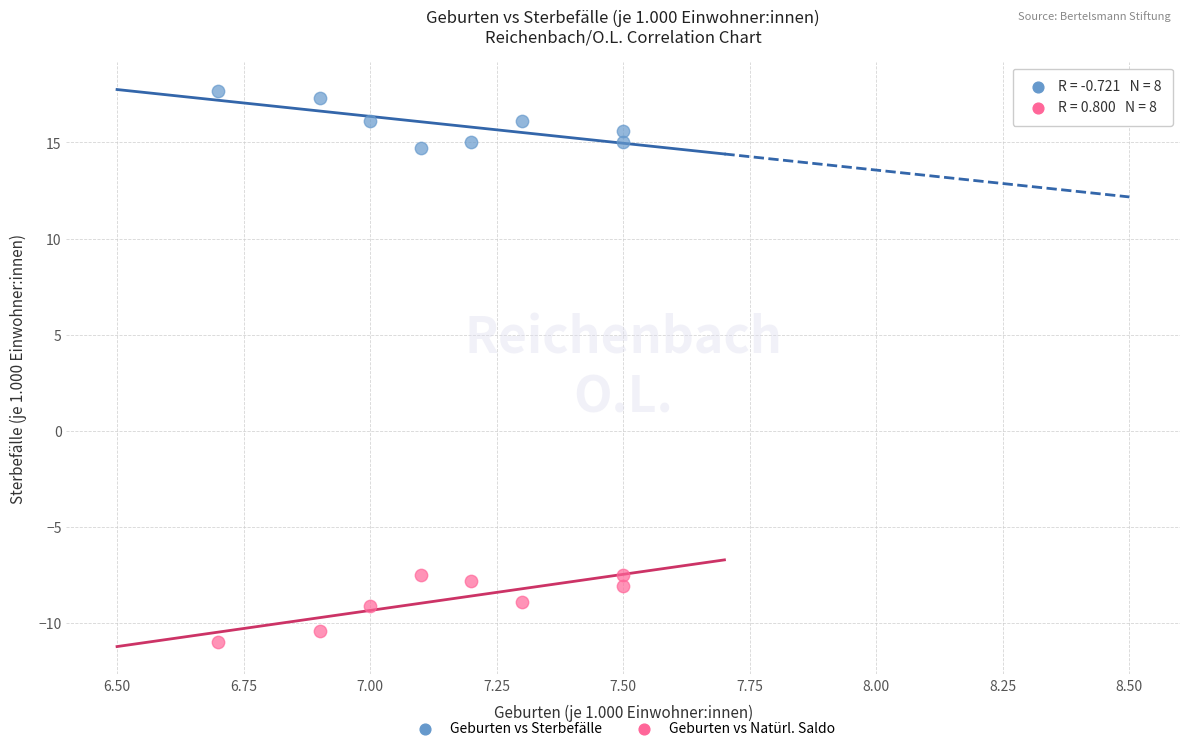

Across all data points, what is the range of Y values (max minus min)?

28.7